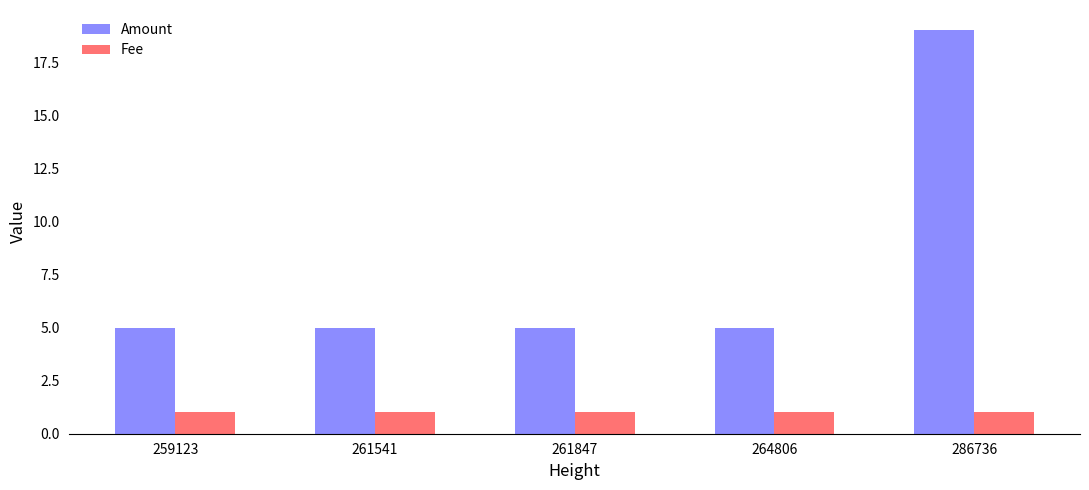

What is the difference between the highest and lowest values at 261847?

4